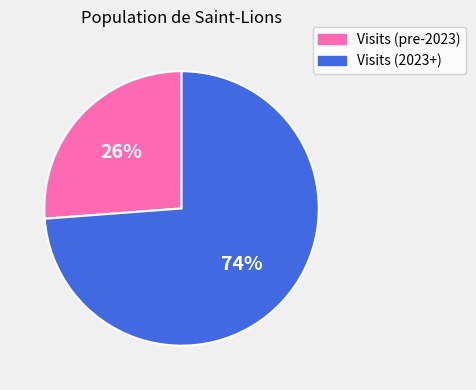

Is there a majority slice in this chart?

Yes